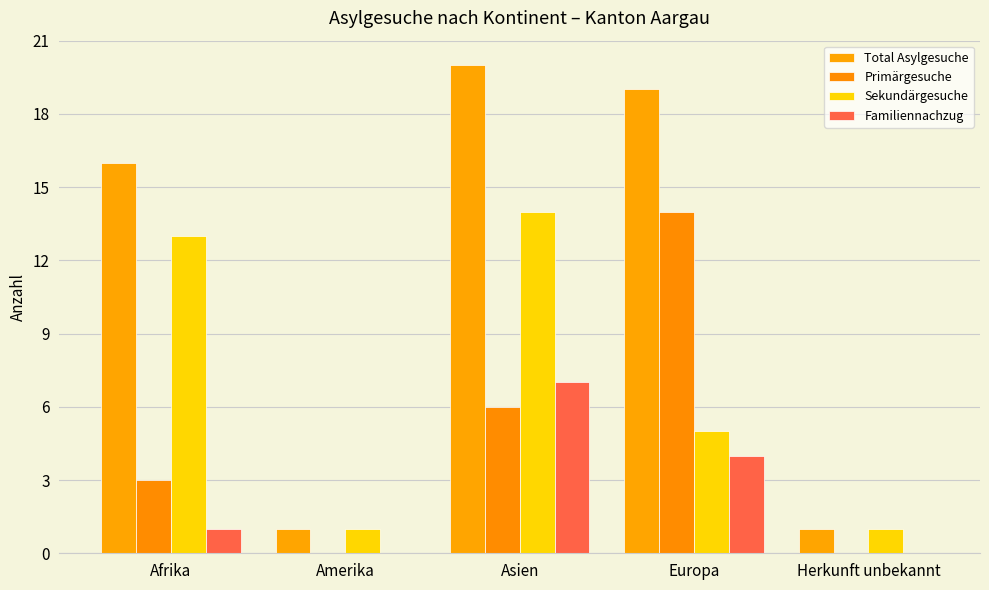

What is the label of the 5th bar from the right?

Afrika